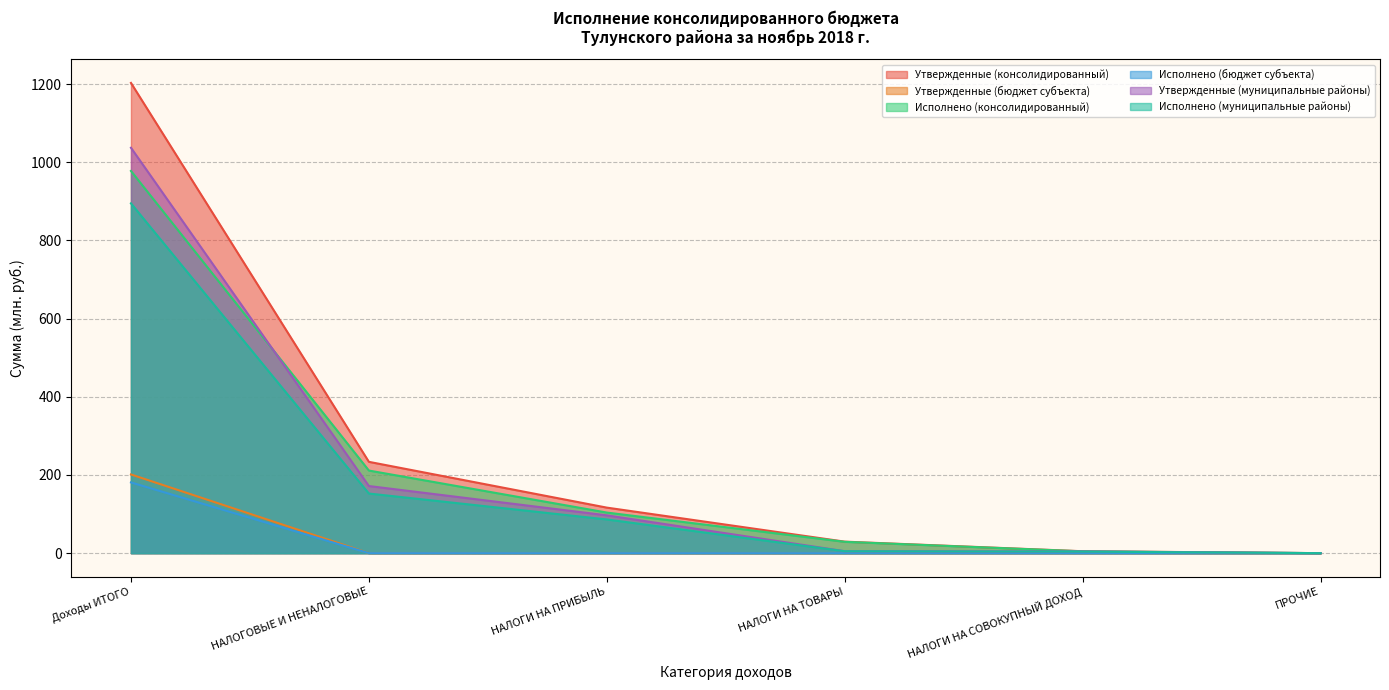

What is the difference between the highest and lowest values at НАЛОГОВЫЕ И НЕНАЛОГОВЫЕ?

233.6